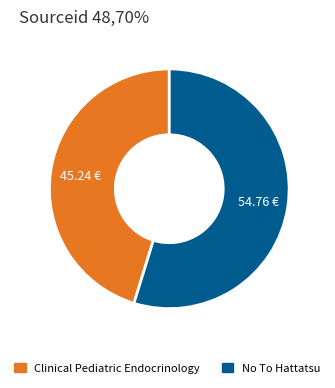

Which slice is the smallest?

Clinical Pediatric Endocrinology